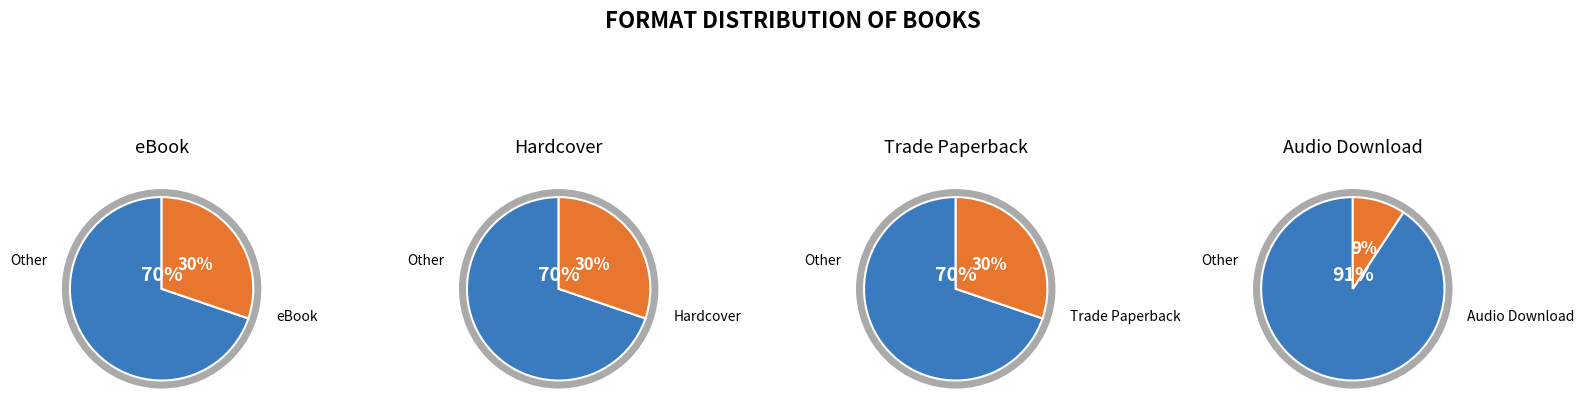

Does eBook account for over 50% of the chart?

No